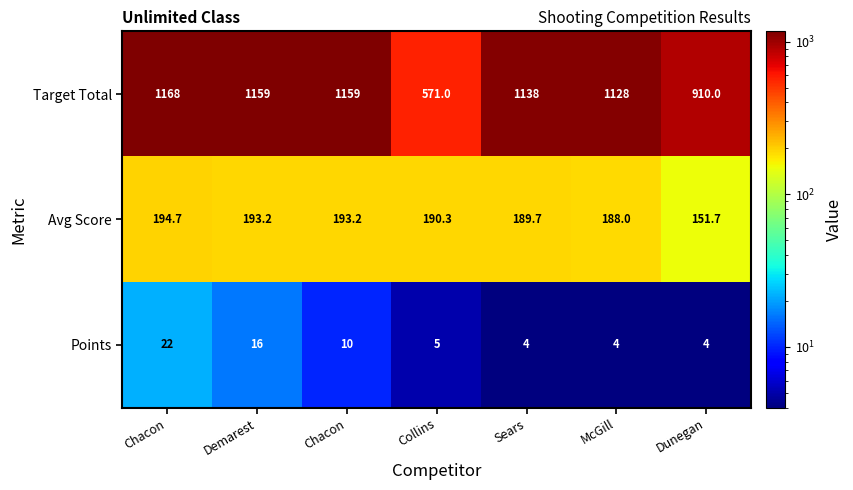

How many values in the Target Total series are below 1138?

3